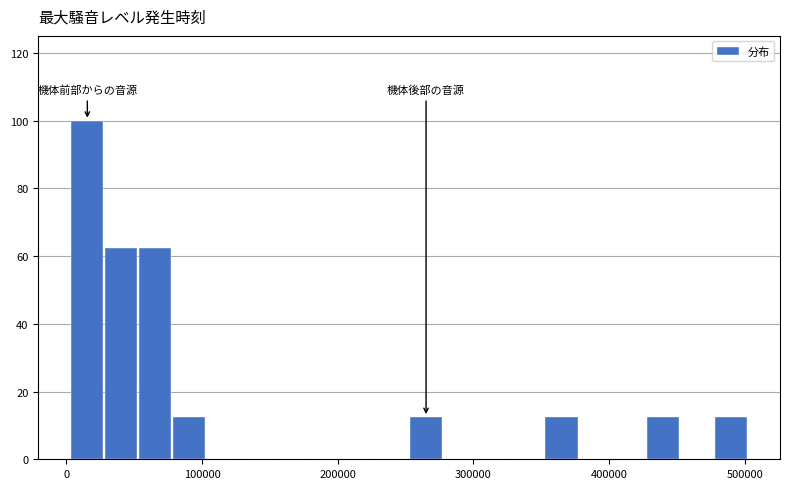

Around what value on the x-axis is the tallest bar? Give the approximate position of its centre, as read against the axis.

20000